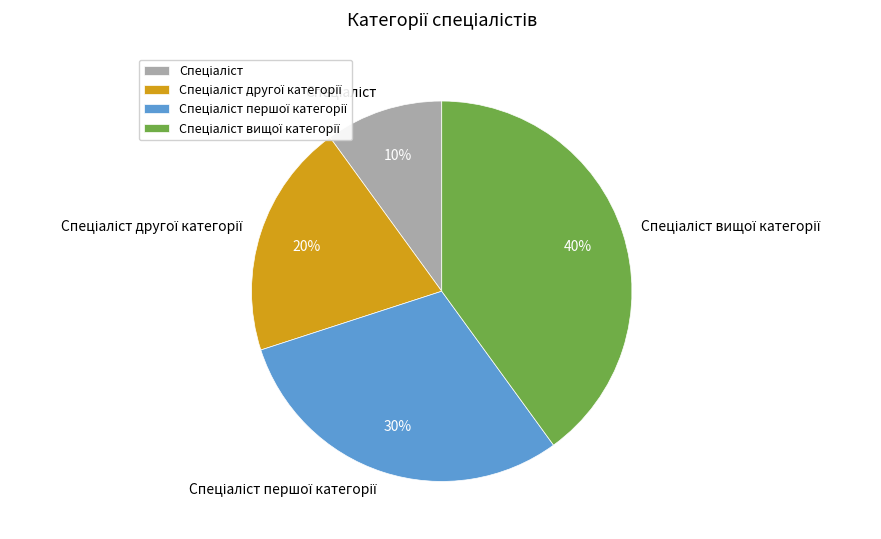

To the nearest percent, what is the average slice percentage?

25%